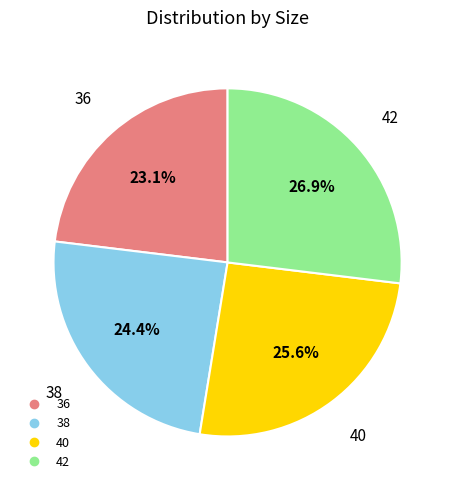

What percentage is NOT represented by 42?

73.1%